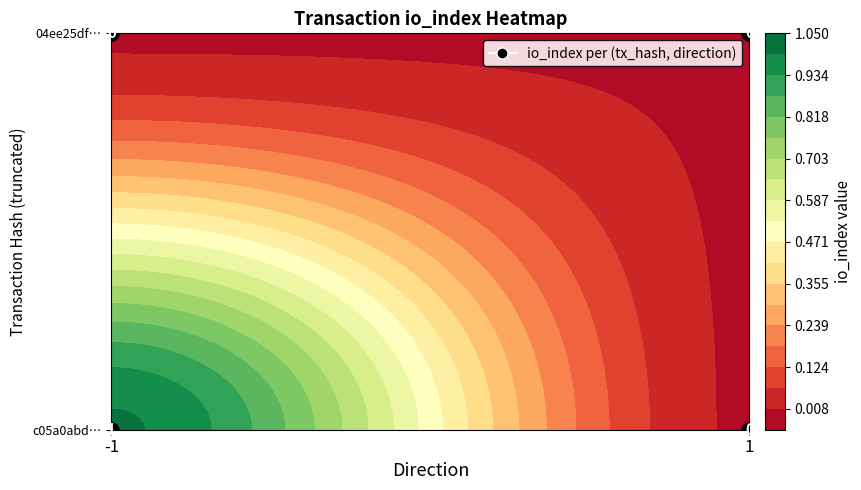

Rank the series by their average value, from highest to lowest.

c05a0abdf639077ef54afd0012a423a28654d44, 04ee25df340cc3d4a1ffb3e2cbbd85651fd18ca